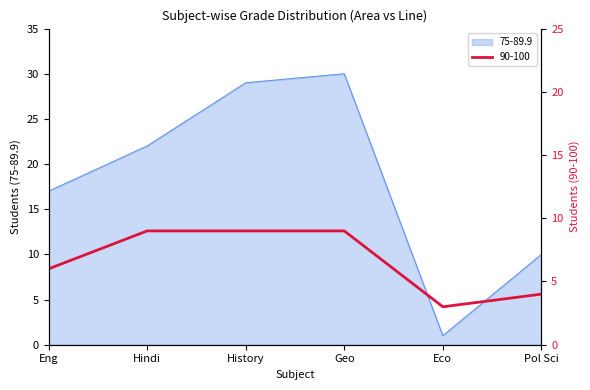

List the series in order of their overall mean, lowest first.

90-100, 75-89.9